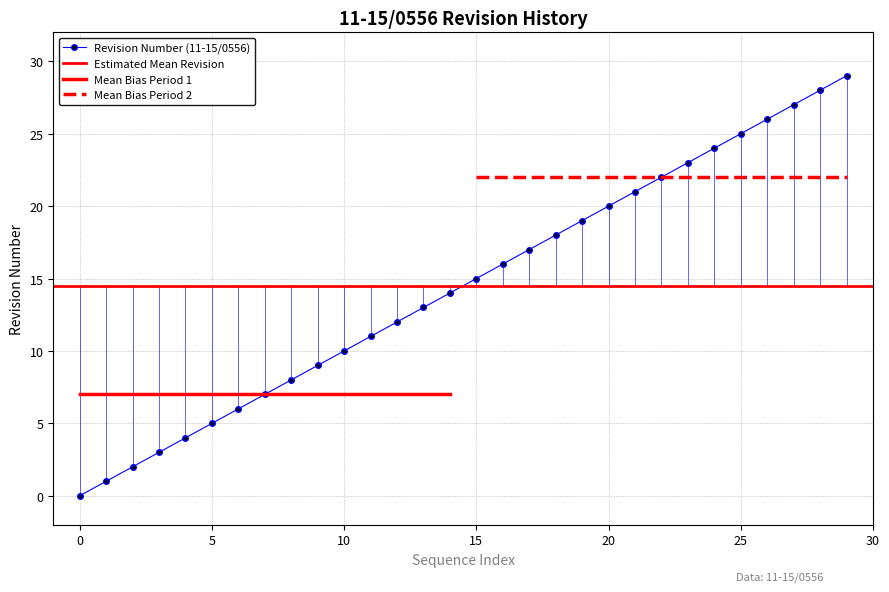

How many data points are above 15?

14